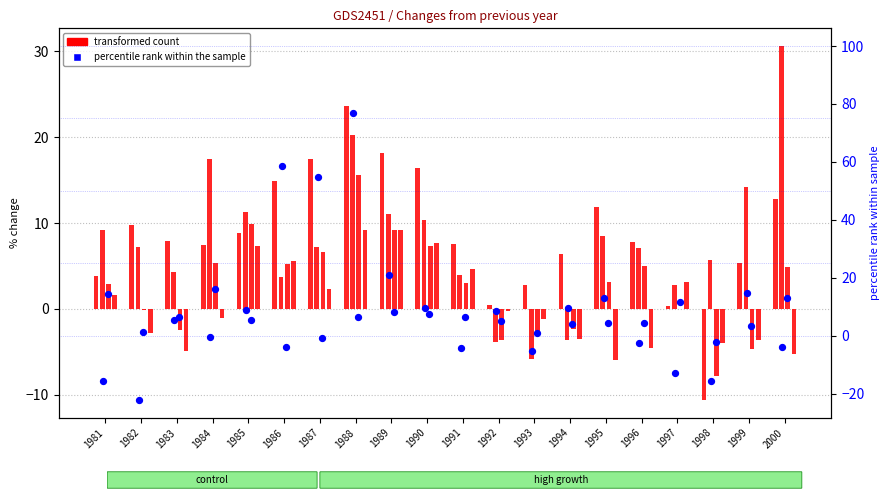

At which category is the sum across all series the highest?

1988